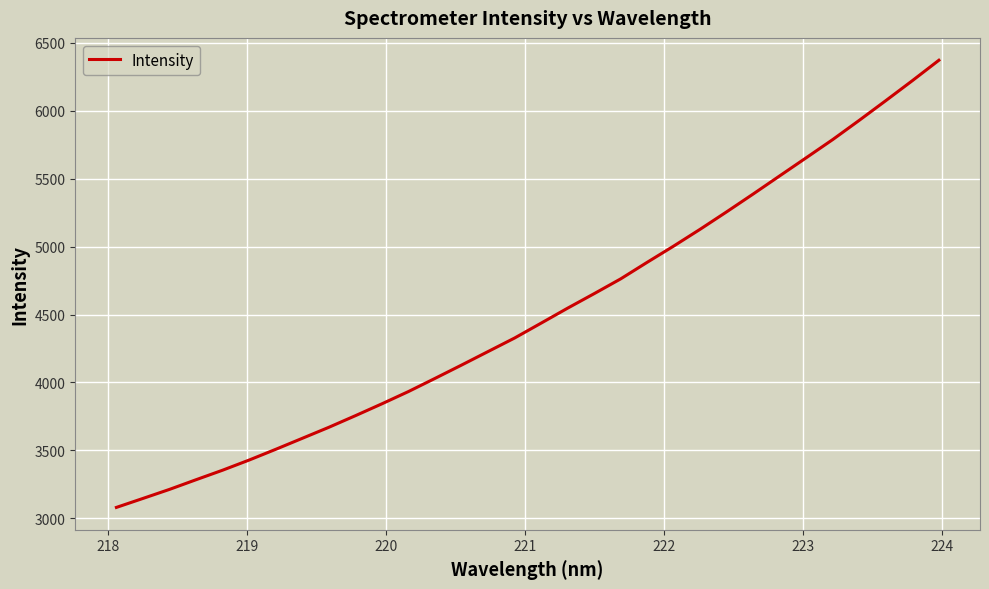

What is the minimum value shown in the chart?

3079.3